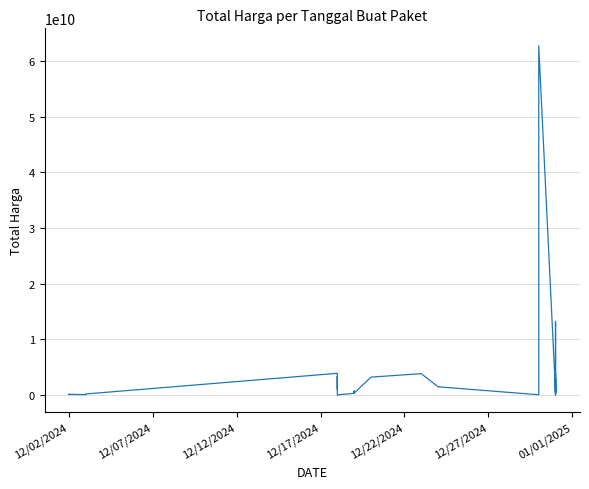

What is the average value?

2896923669